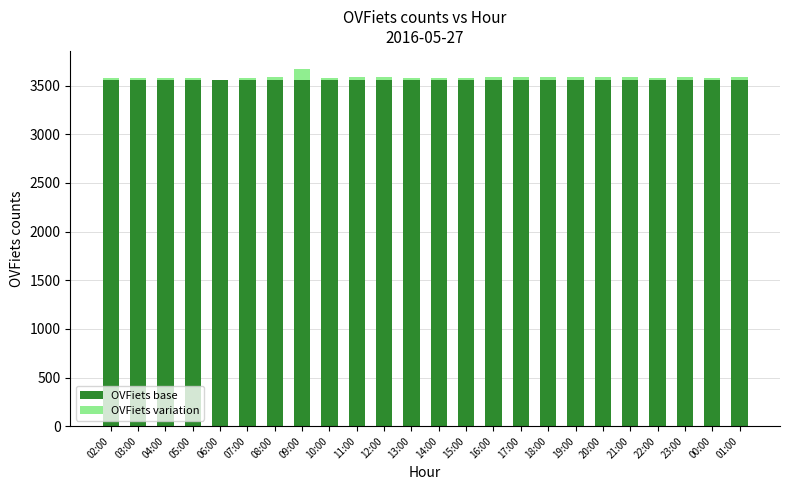

Are the bars grouped side by side (vs. stacked)?

No